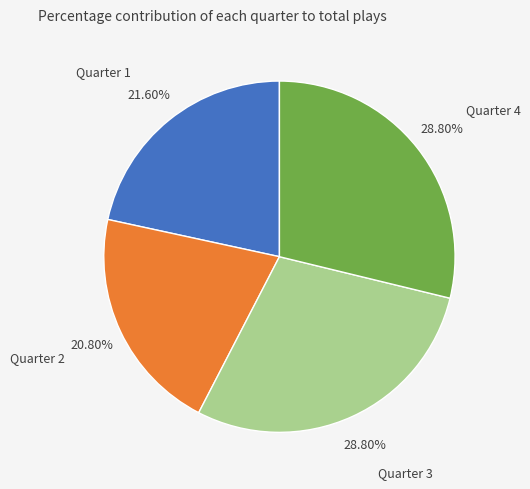

Does Quarter 4 account for over 50% of the chart?

No